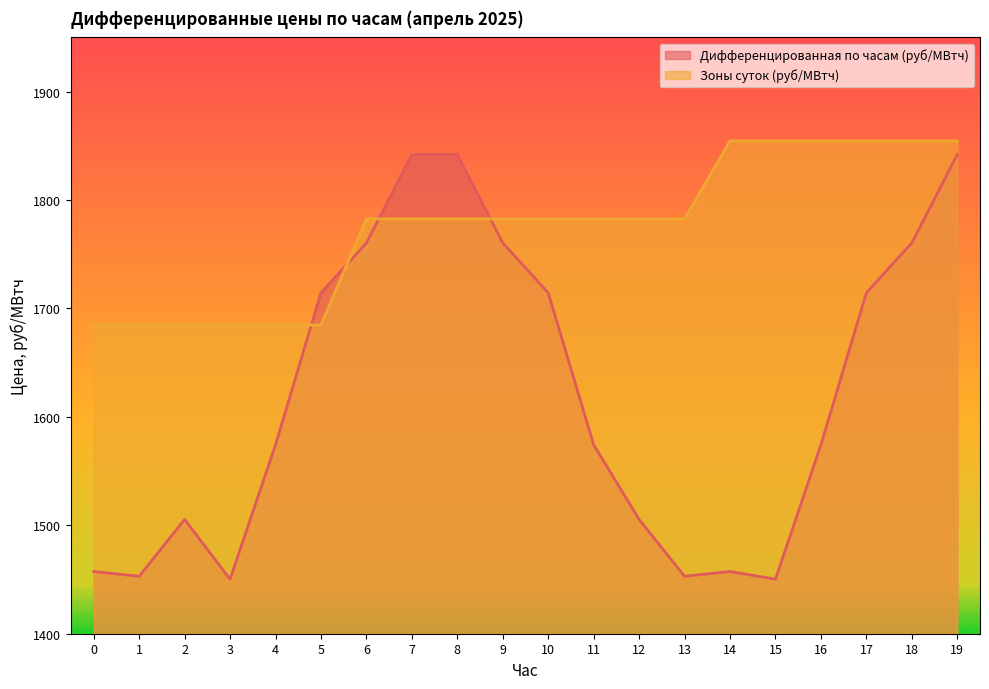

Count the number of data series in this chart.

2